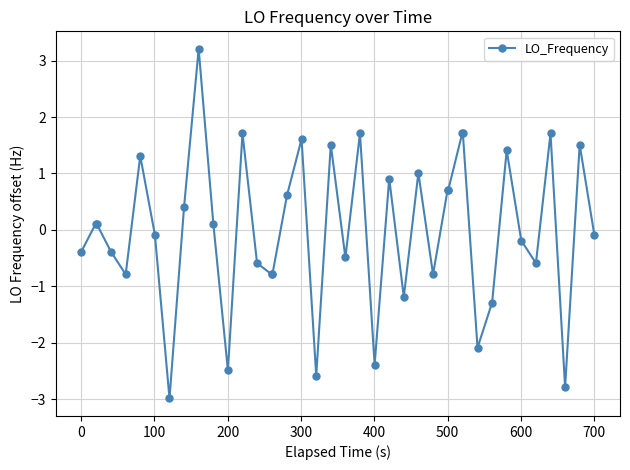

What is the value of the 7th point from the left?

-0.1